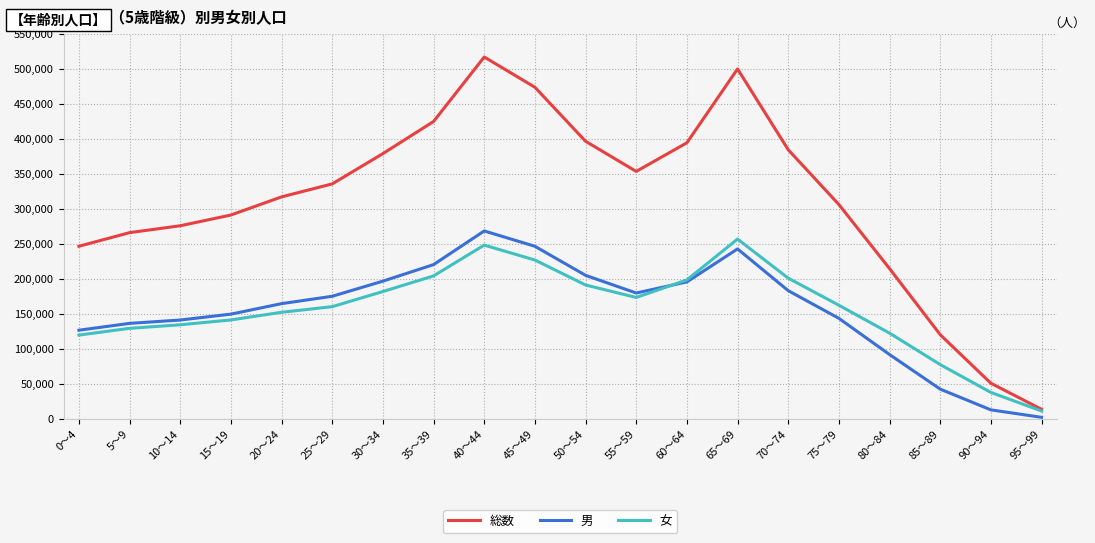

What are all the series names shown in the legend?

総数, 男, 女